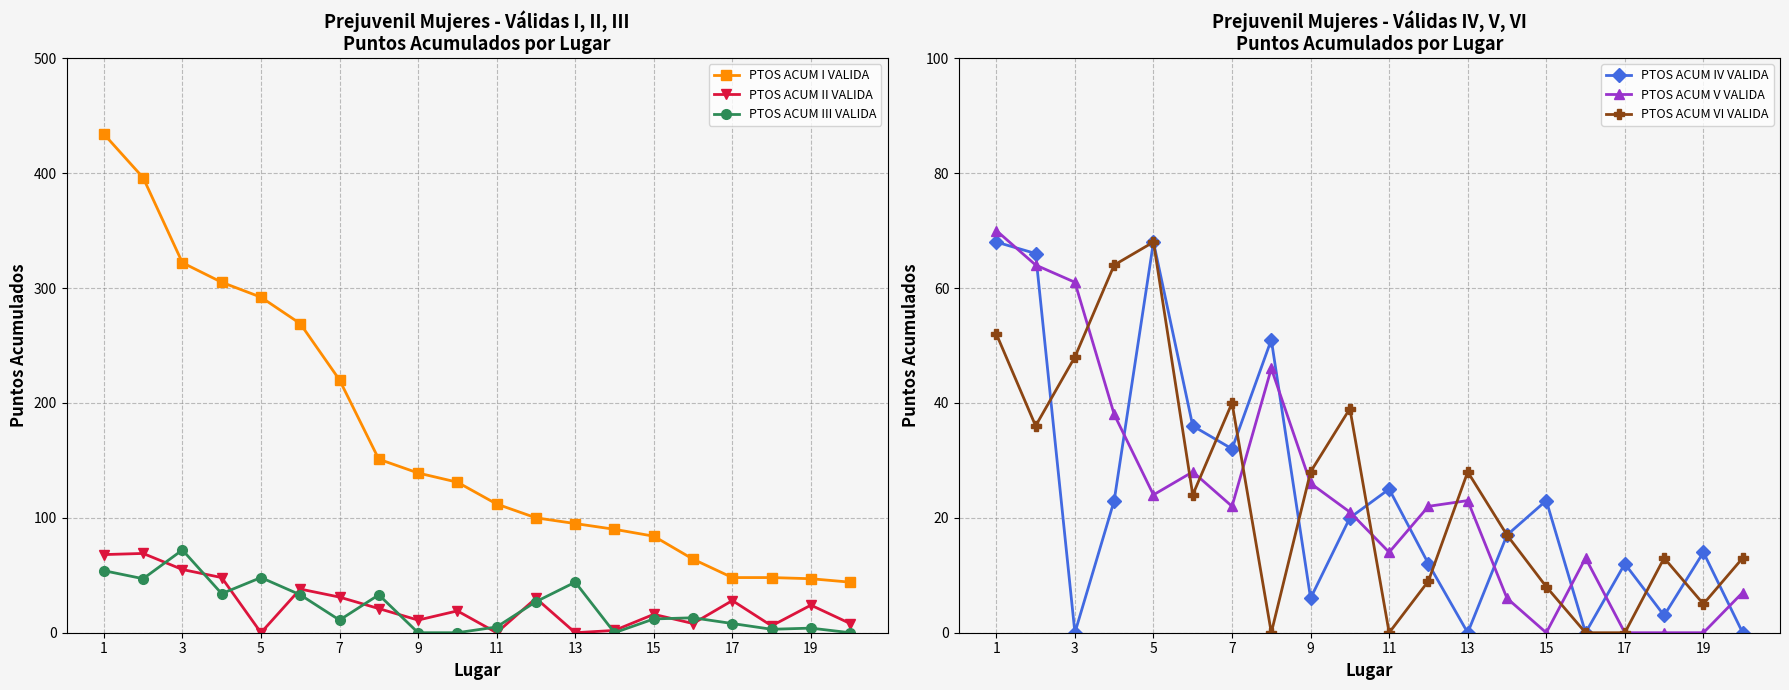

True or false: PTOS ACUM II VALIDA has a value of 16 at 15.

True